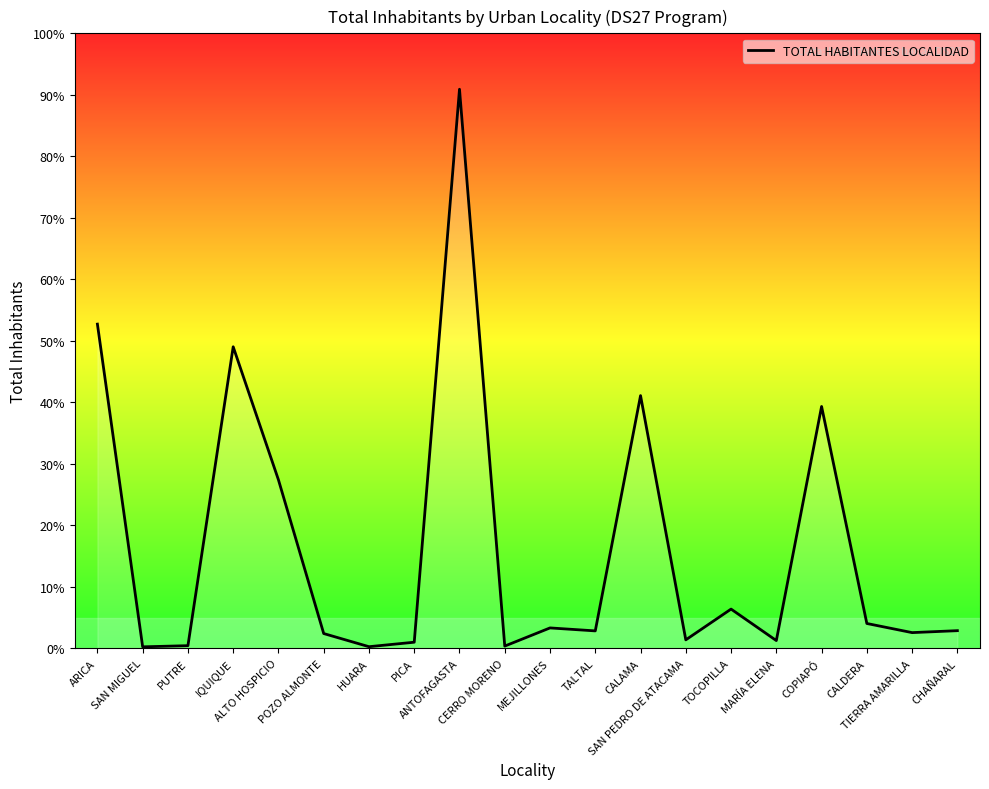

Reading left to right, what are all the values shown in this chart?

ARICA=202131	SAN MIGUEL=1001	PUTRE=1716	IQUIQUE=188003	ALTO HOSPICIO=105065	POZO ALMONTE=9277	HUARA=1082	PICA=3876	ANTOFAGASTA=348517	CERRO MORENO=1466	MEJILLONES=12784	TALTAL=10933	CALAMA=157575	SAN PEDRO DE ATACAMA=5347	TOCOPILLA=24521	MARÍA ELENA=4902	COPIAPÓ=150804	CALDERA=15547	TIERRA AMARILLA=9857	CHAÑARAL=11073